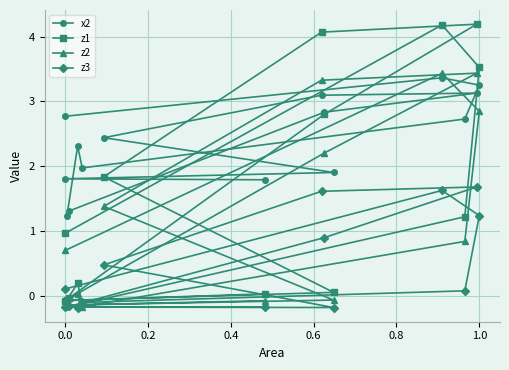

How many interior local peaks does the z2 series have?

3